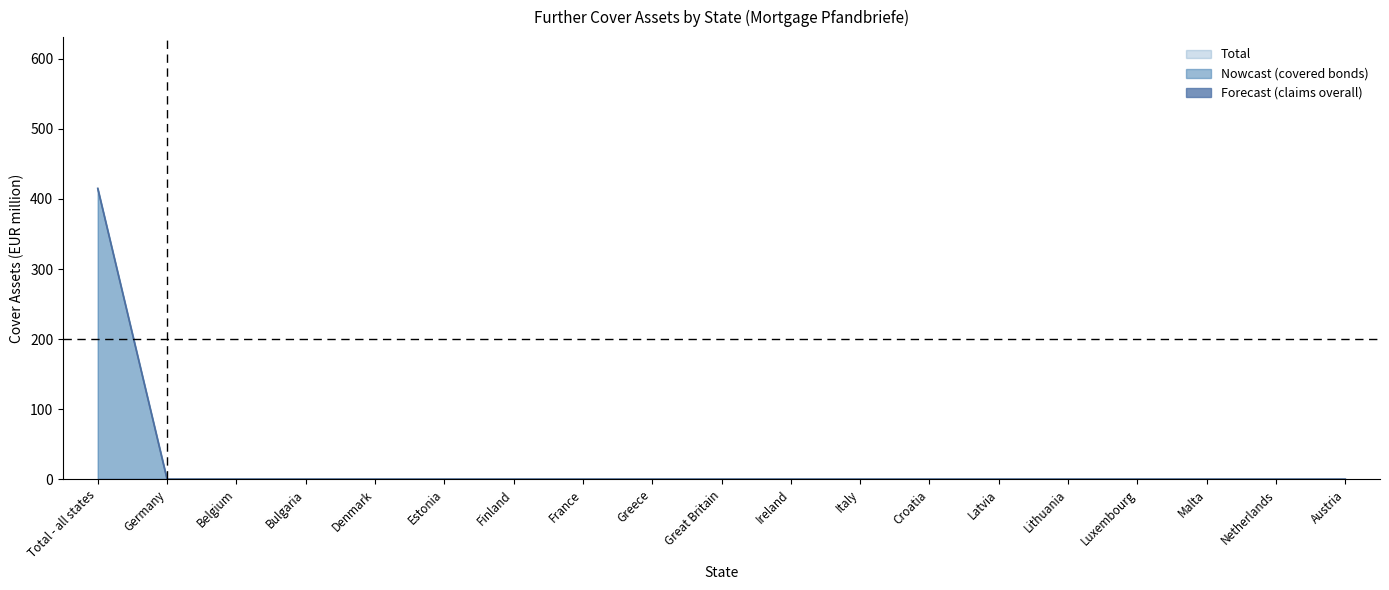

How many lines are shown in the chart?

5